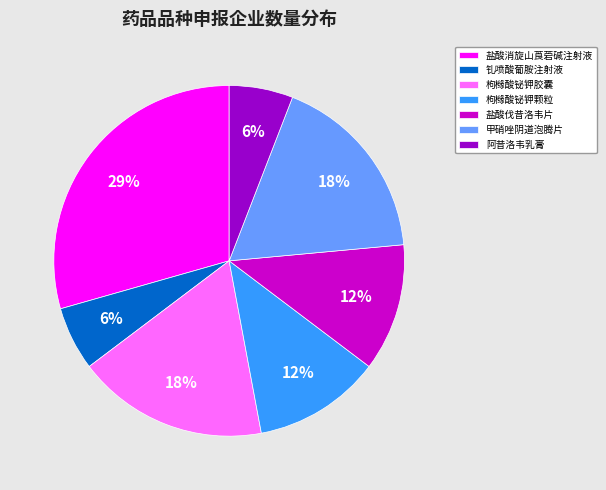

What percentage is the 枸橼酸铋钾胶囊 slice, to the nearest percent?

18%